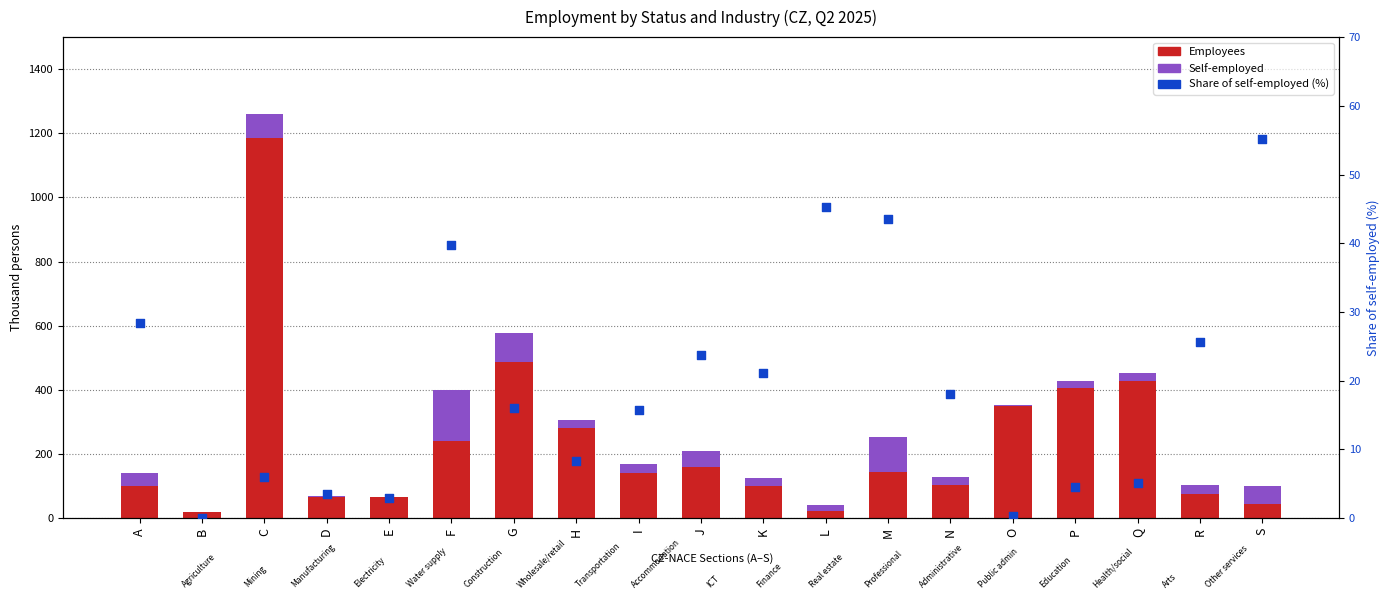

Which series reaches the maximum Y coordinate?

Employees